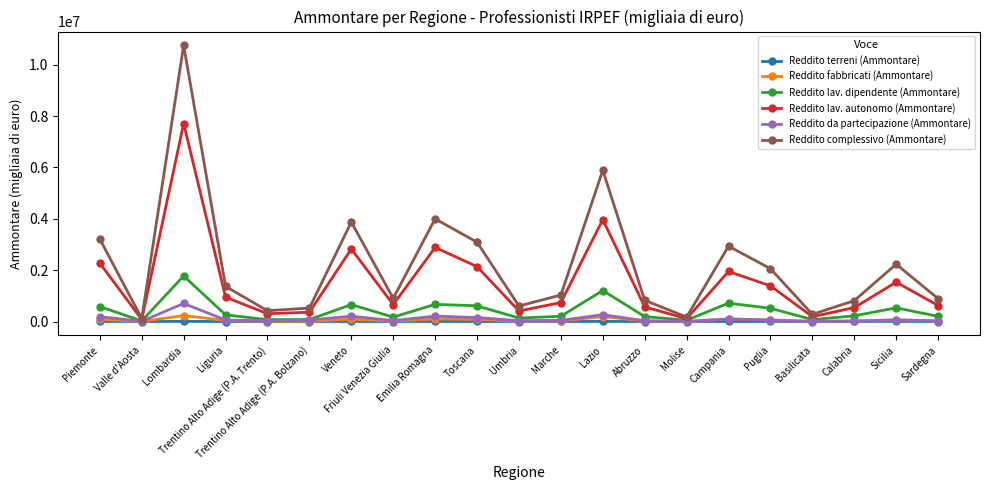

At which label is Reddito lav. autonomo (Ammontare) closest to 3894075?

Lazio